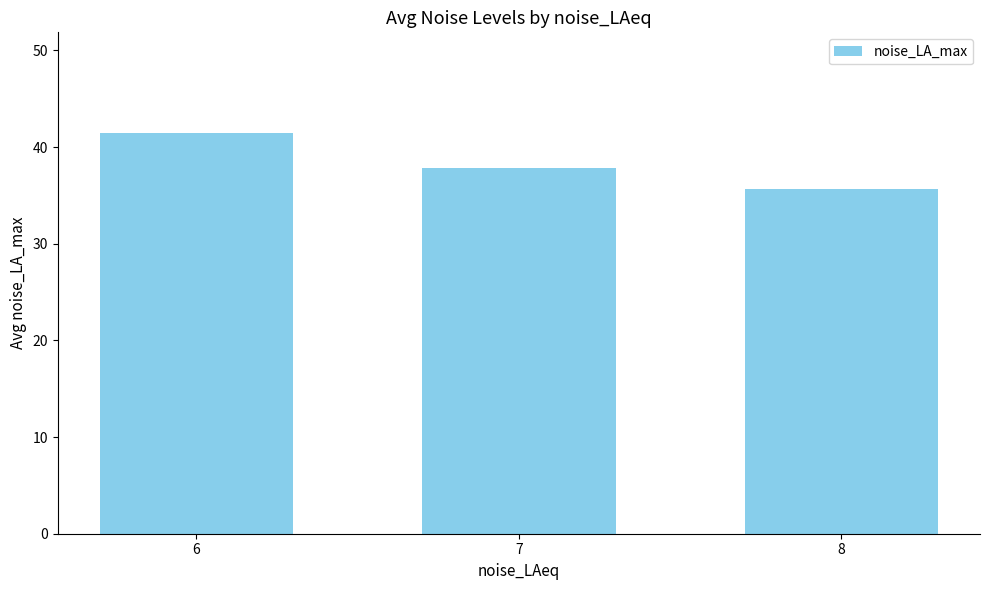

What is the value of the 3rd bar from the left?

35.7